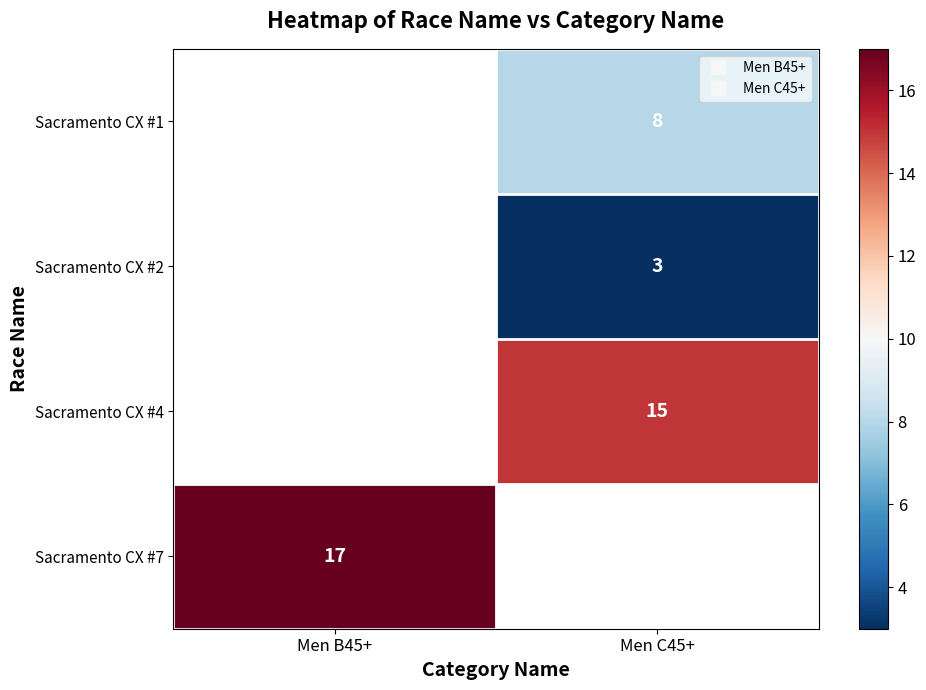

The value of Sacramento CX #1 at Men C45+ is 4.4. True or false?

False